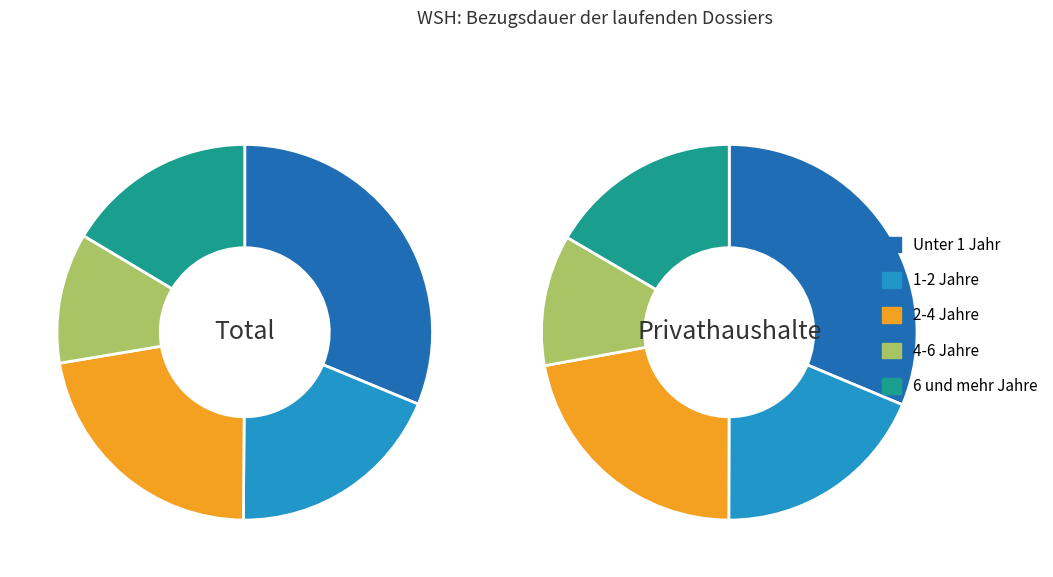

True or false: 1-2 Jahre accounts for 19% of the total.

True